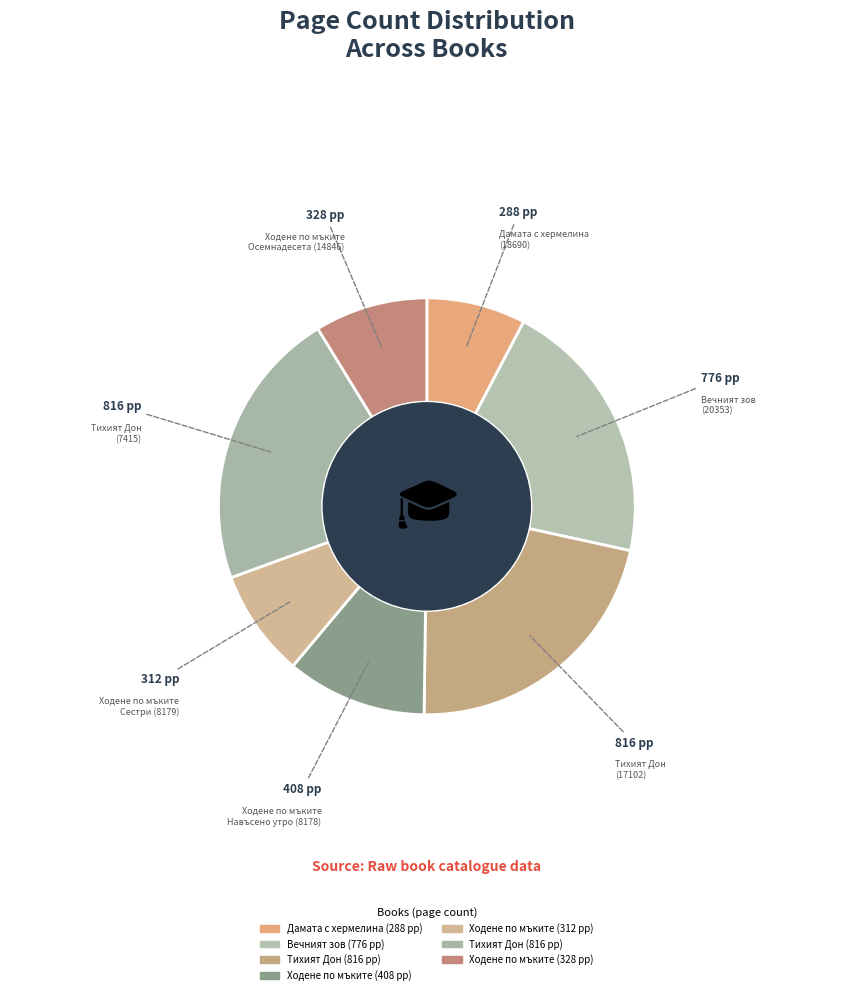

What is the ratio of the value at Дамата с хермелина (18690) to the value at Вечният зов (20353)?

0.4